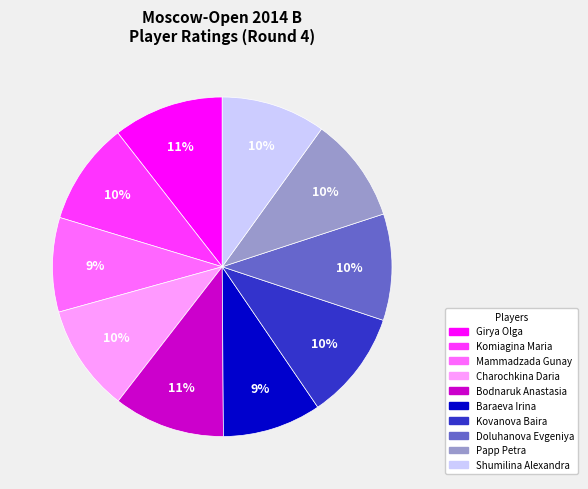

Is Komiagina Maria the majority of the pie?

No